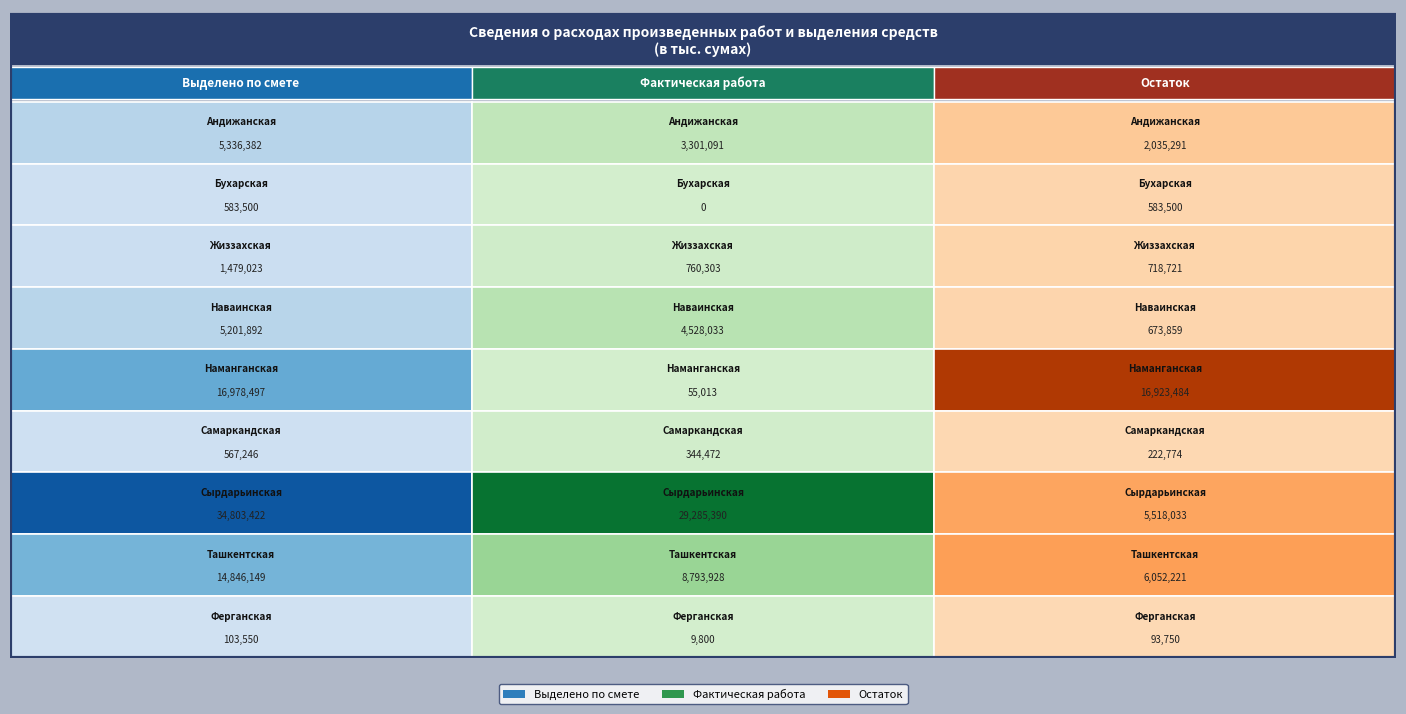

Reading left to right, what are all the values shown in this chart?

Выделено по смете: 5336381.6	583500.0	1479023.3	5201891.9	16978497.0	567246.2	34803422.3	14846148.6	103550.0
Фактическая работа: 3301091.0	0.0	760302.6	4528033.3	55013.1	344472.1	29285389.7	8793927.9	9800.0
Остаток: 2035290.6	583500.0	718720.7	673858.6	16923483.9	222774.1	5518032.6	6052220.8	93750.0